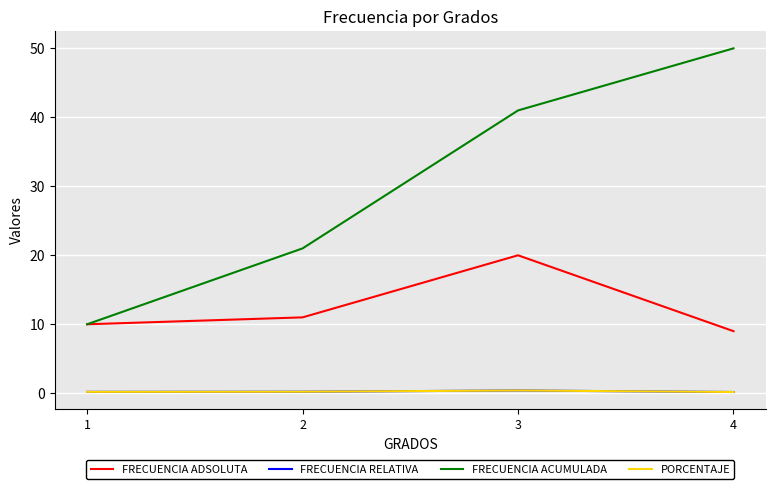

Reading left to right, list all the values displayed in this chart.

FRECUENCIA ADSOLUTA: 1=10.0	2=11.0	3=20.0	4=9.0
FRECUENCIA RELATIVA: 1=0.2	2=0.2	3=0.4	4=0.2
FRECUENCIA ACUMULADA: 1=10.0	2=21.0	3=41.0	4=50.0
PORCENTAJE: 1=0.2	2=0.2	3=0.4	4=0.2